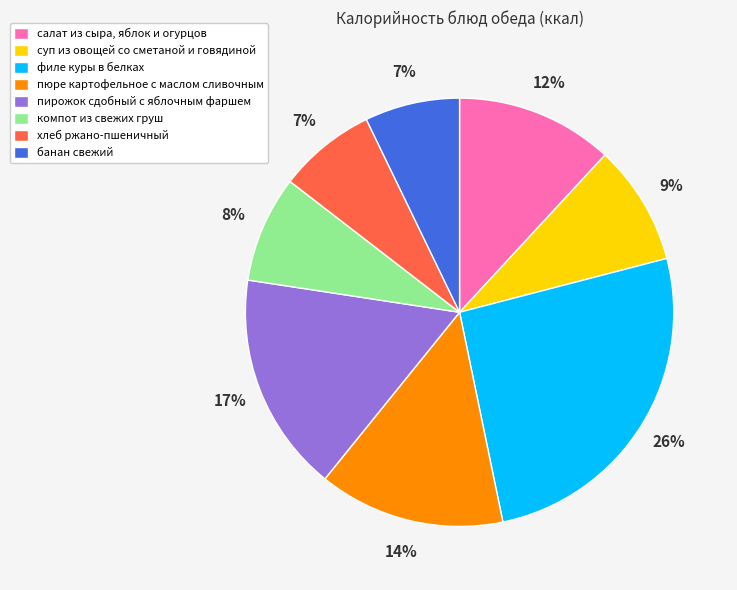

Does пюре картофельное с маслом сливочным account for over 50% of the chart?

No